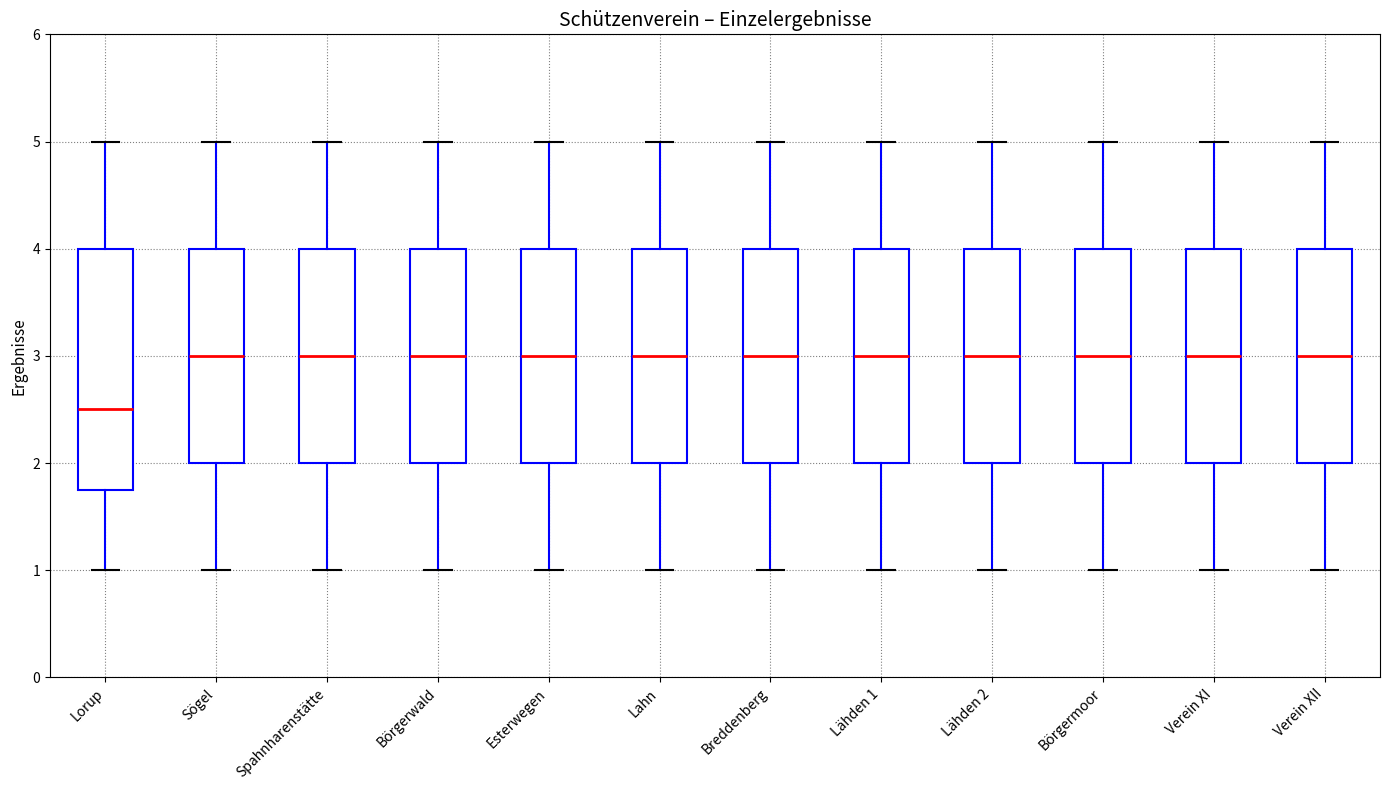

Where is the upper edge of the box for Lähden 1 on the y-axis? The values are not printed on the chart, so give them approximately, as read against the axis.

4.0